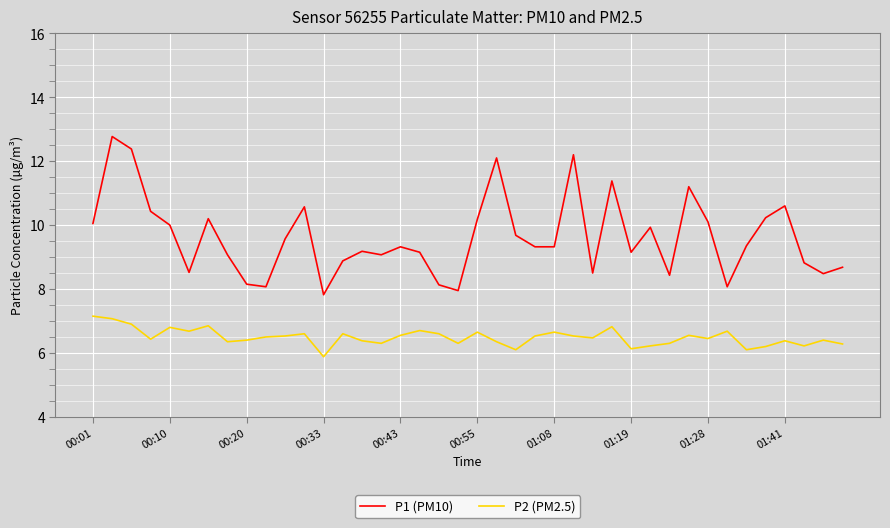

What is the difference between the second highest and second lowest values in the P1 (PM10) series?

4.4